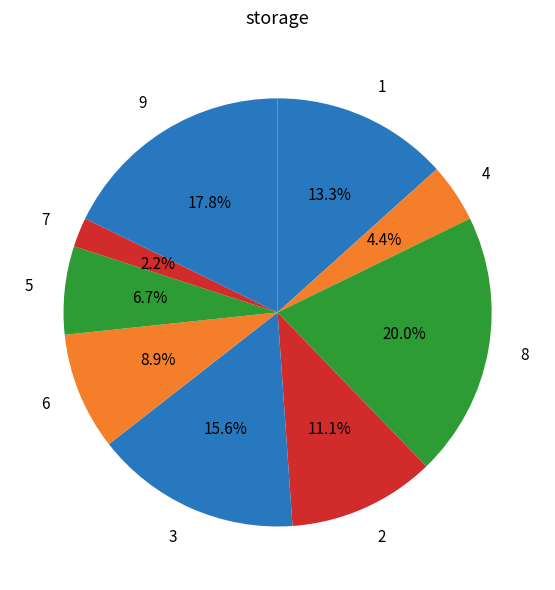

Count the number of slices in the pie.

9